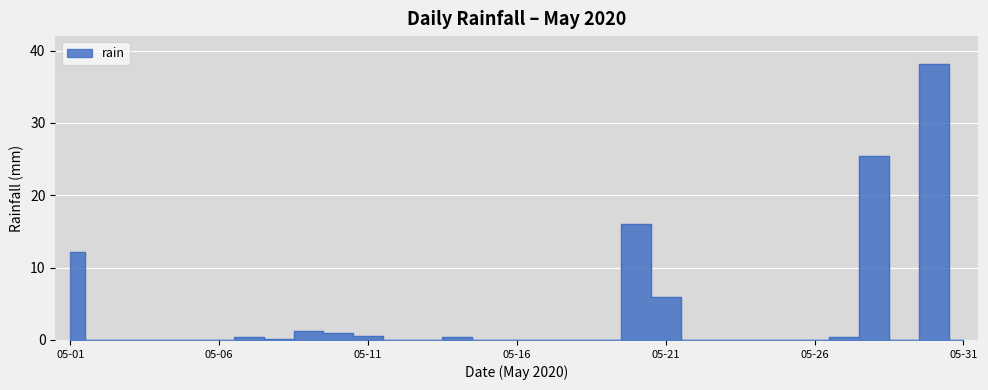

What is the sum of the values at 2020-05-16 and 2020-05-08?

0.2